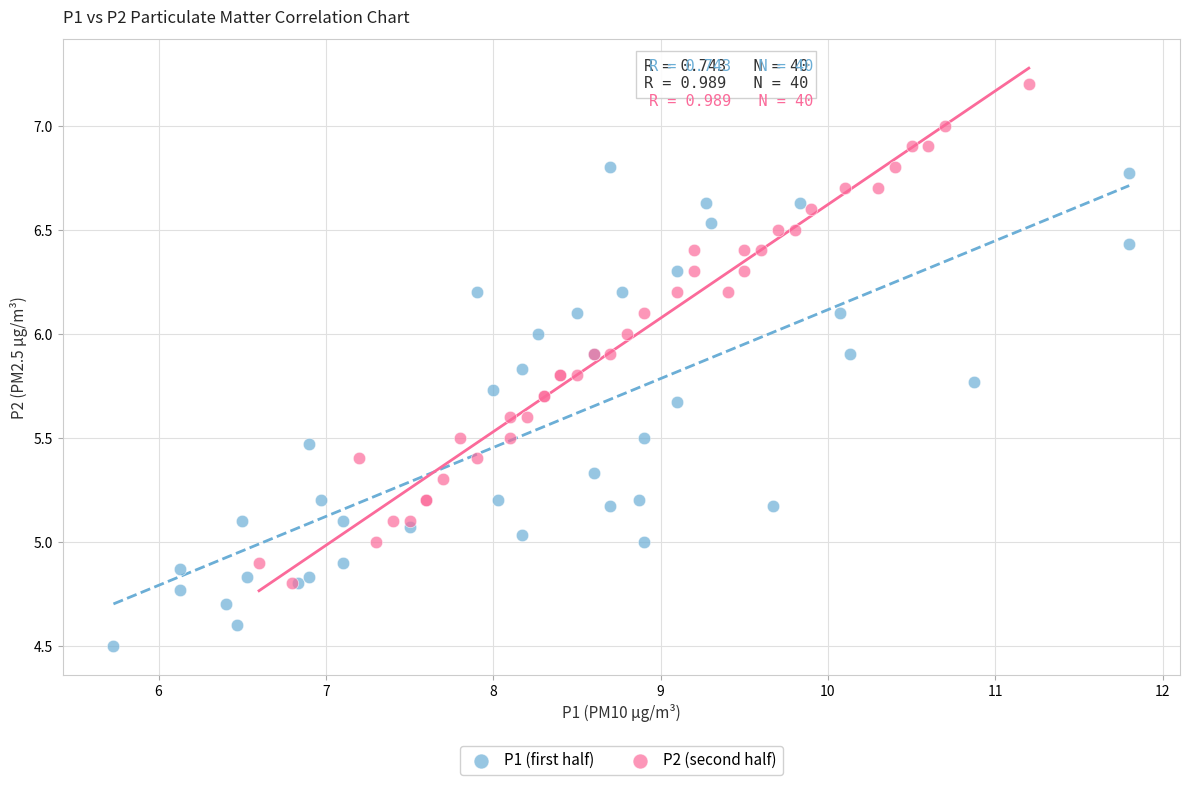

Which series reaches the maximum Y coordinate?

P2 (second half)